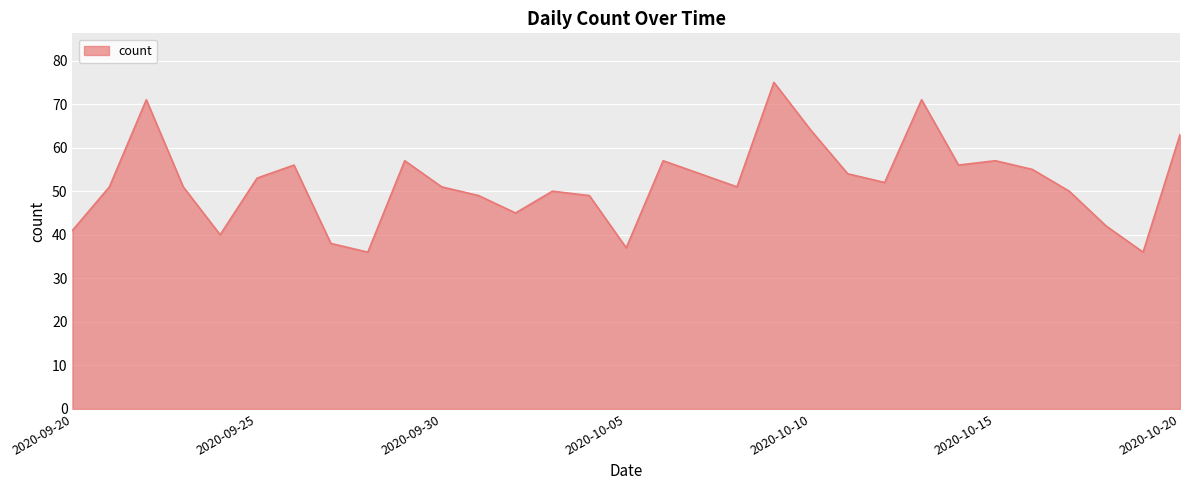

What is the greatest value displayed?

75